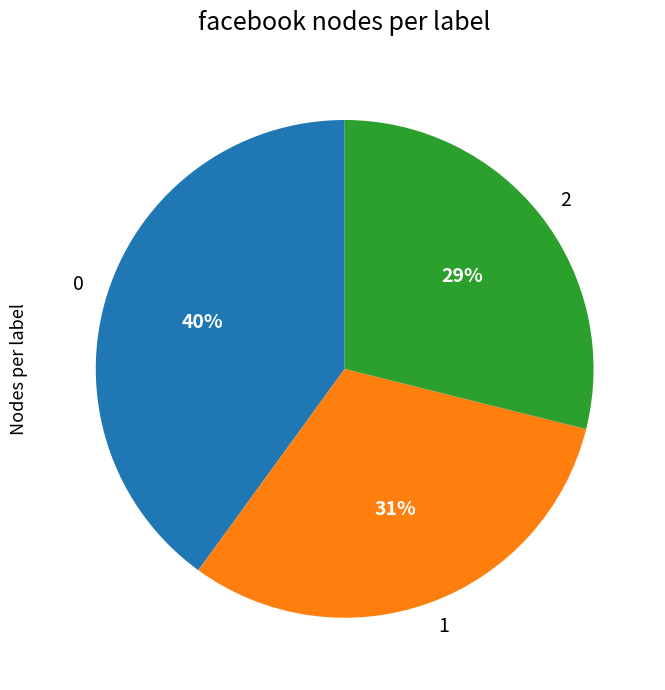

Approximately how many times larger is the value at 1 compared to 2?

1.1